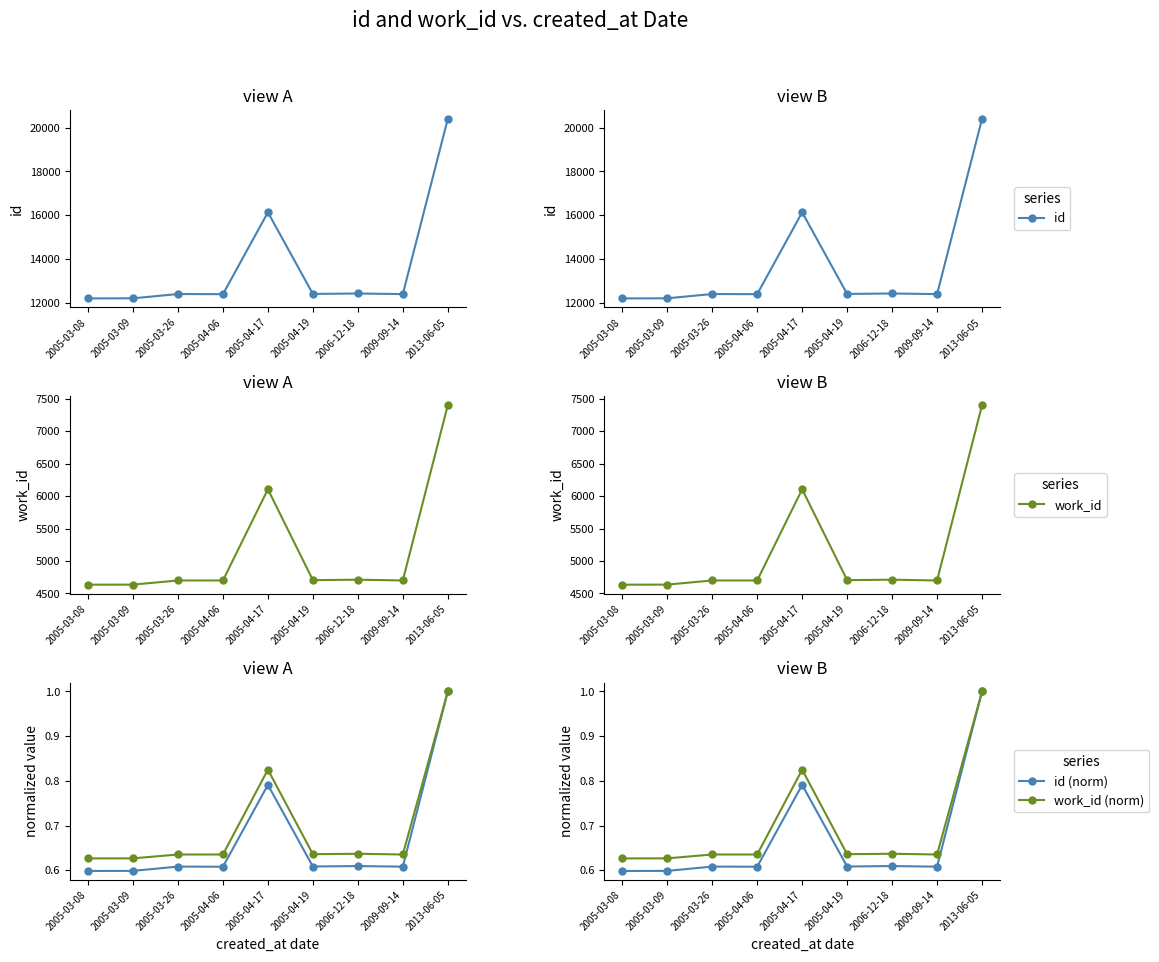

Which series has the largest range (max minus min)?

id